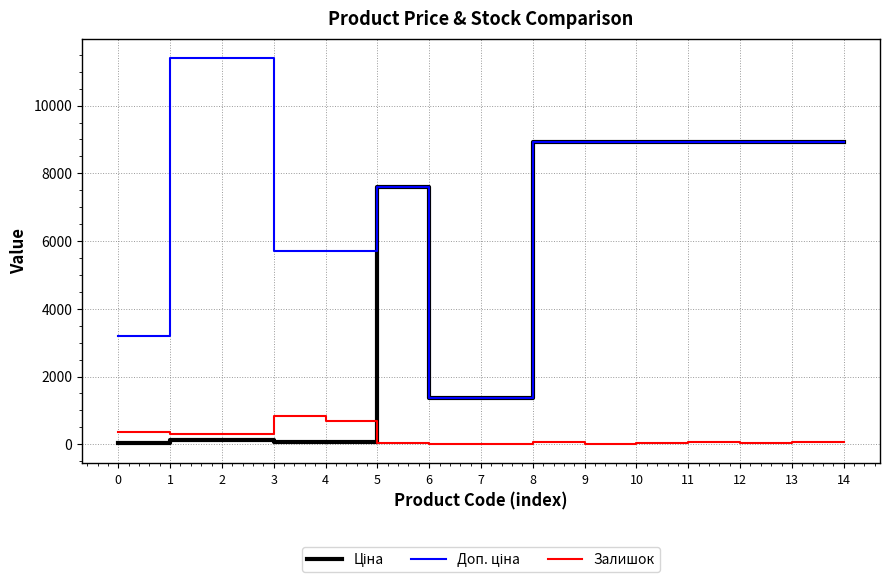

What is the maximum value shown in the chart?

11410.0